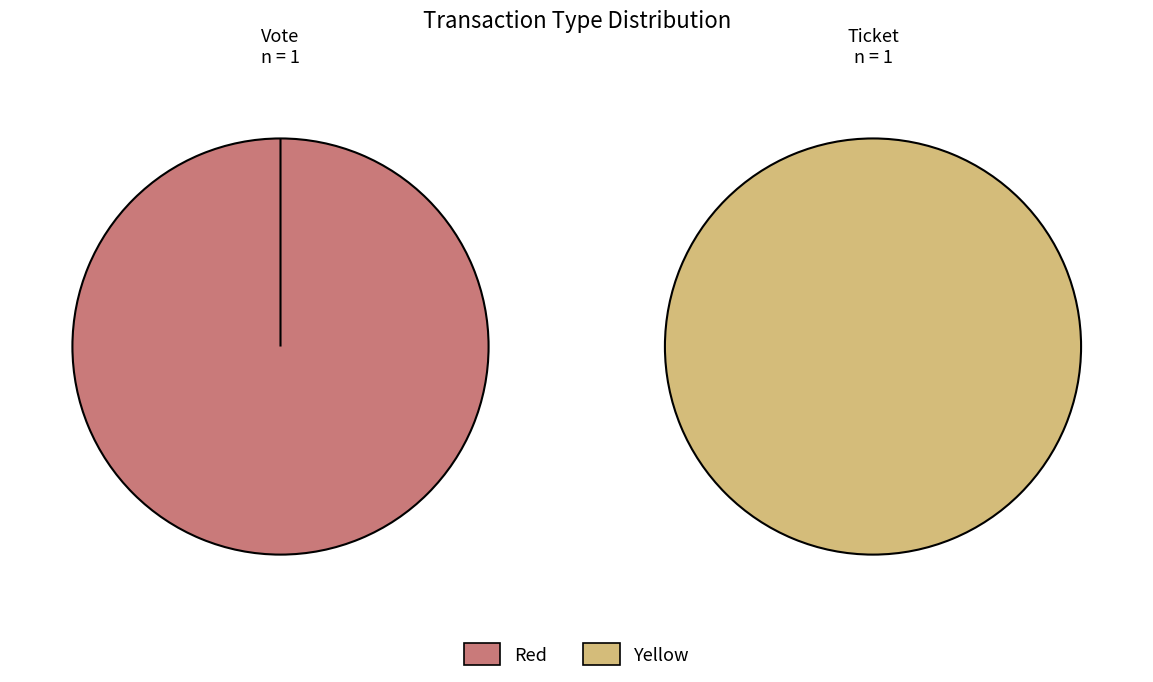

Which has a higher value, Vote or Ticket?

Vote